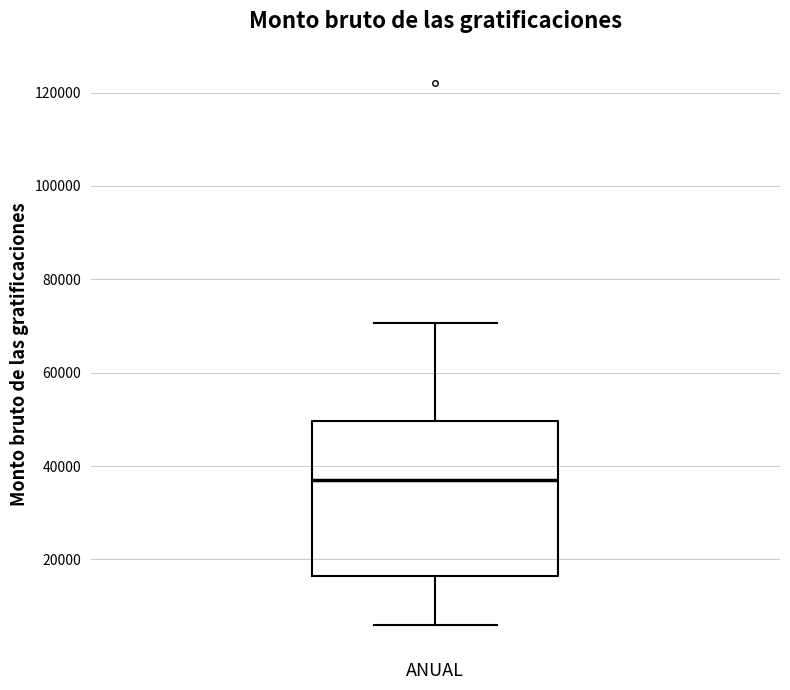

Where does the upper whisker of the box for ANUAL end on the y-axis? The values are not printed on the chart, so give them approximately, as read against the axis.

70000